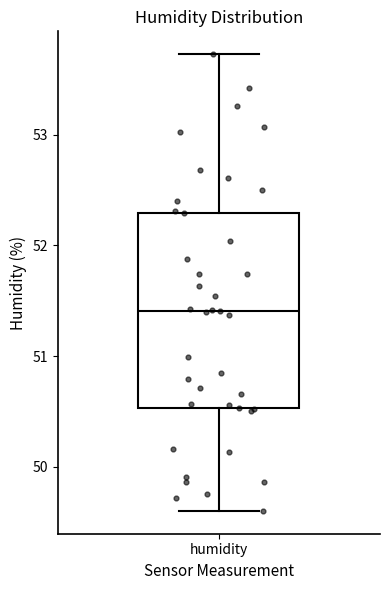

Transcribe this box plot: give where the median line is, the range the box spans, and where the two whiskers end, as read against the y-axis. The values are not printed on the chart, so give them approximately, as read against the axis.

median 51.4, box 50.5 to 52.3, whiskers 49.6 to 53.7